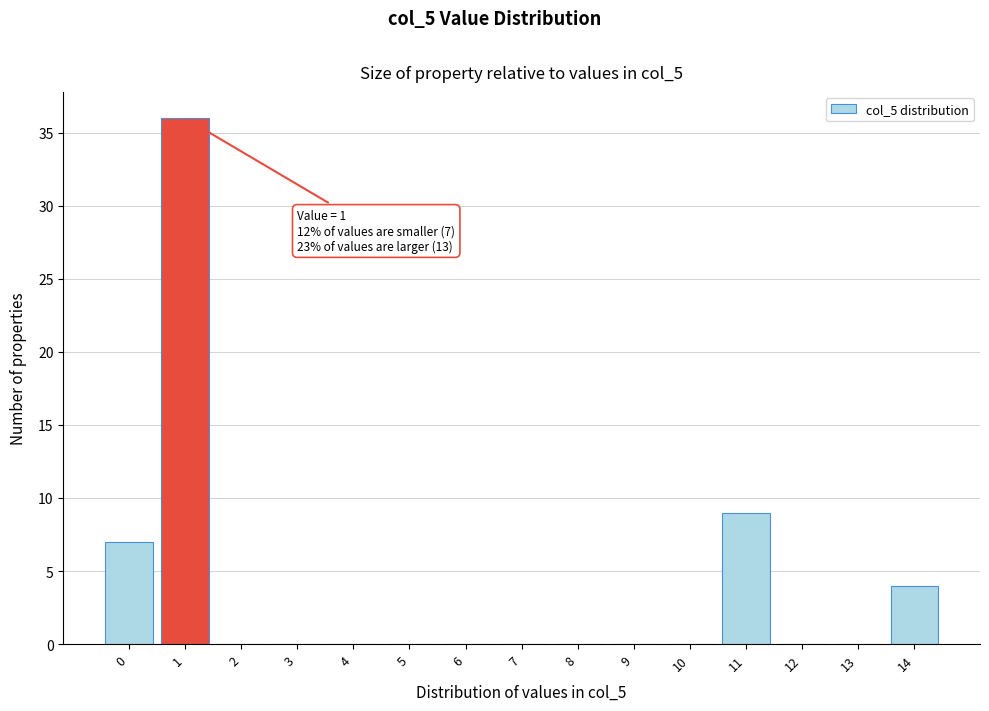

Reading left to right, what are all the values shown in this chart?

0=7	1=36	2=0	3=0	4=0	5=0	6=0	7=0	8=0	9=0	10=0	11=9	12=0	13=0	14=4